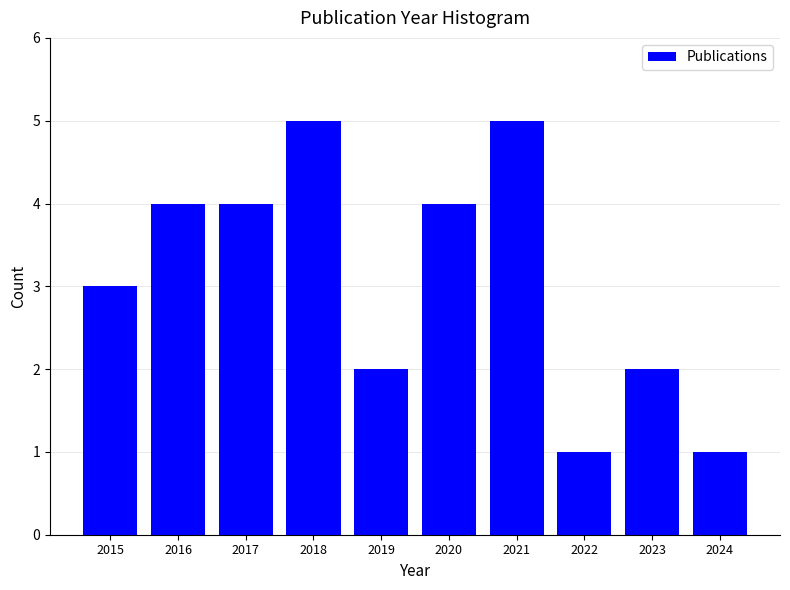

Reading right to left, transcribe all the data shown in this chart.

1	2	1	5	4	2	5	4	4	3